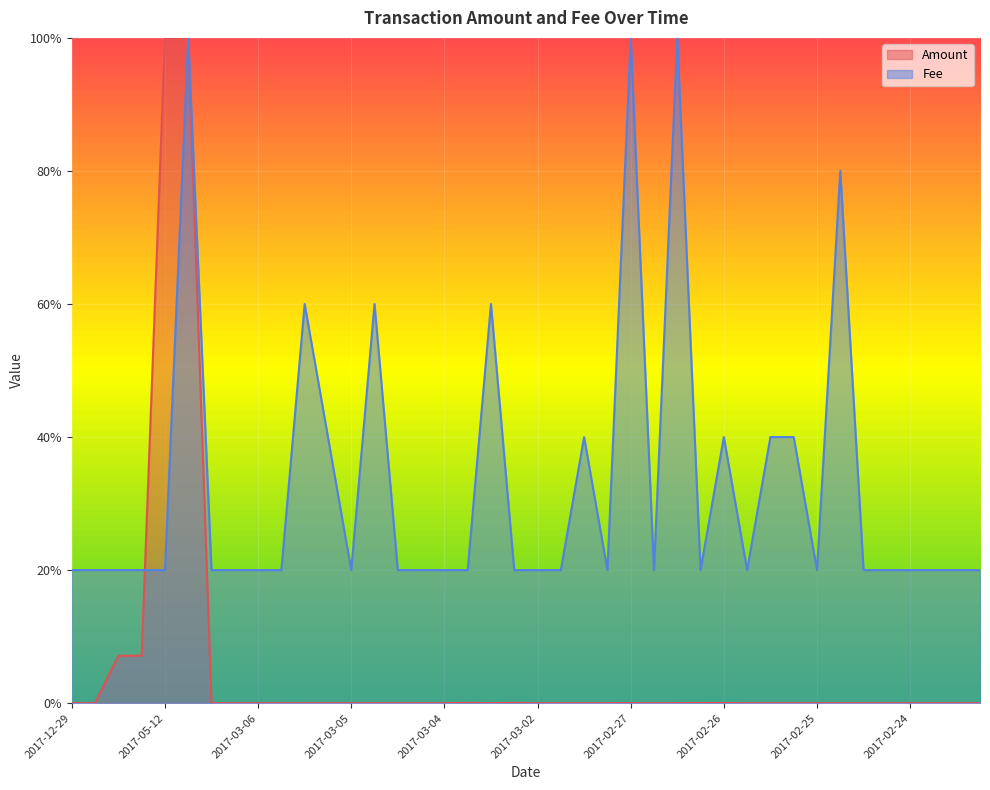

What are all the series names shown in the legend?

Amount, Fee